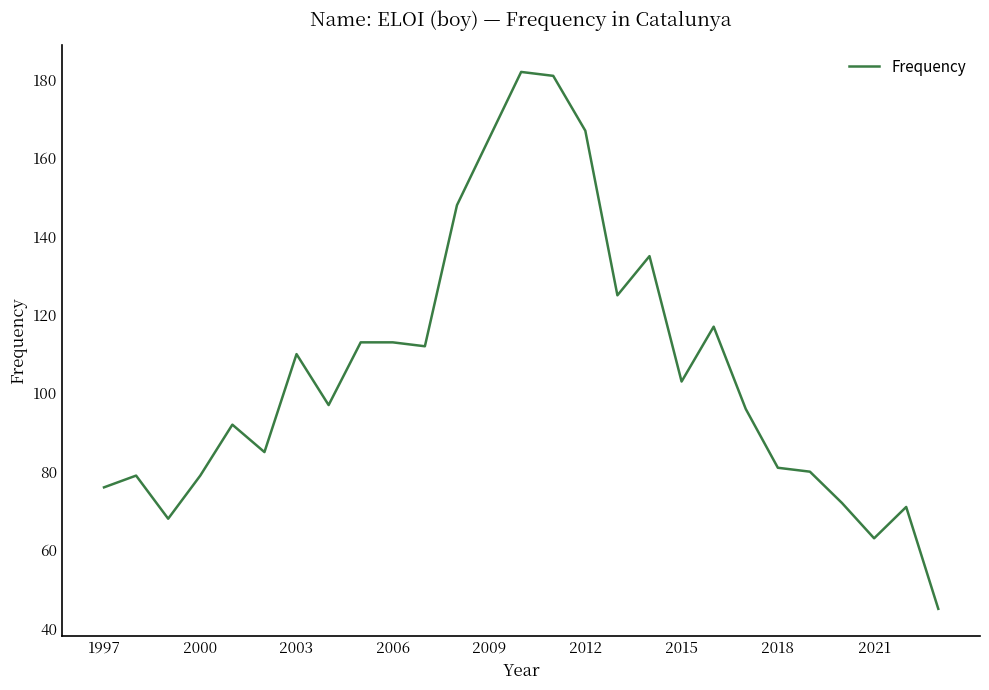

What is the minimum value shown in the chart?

45